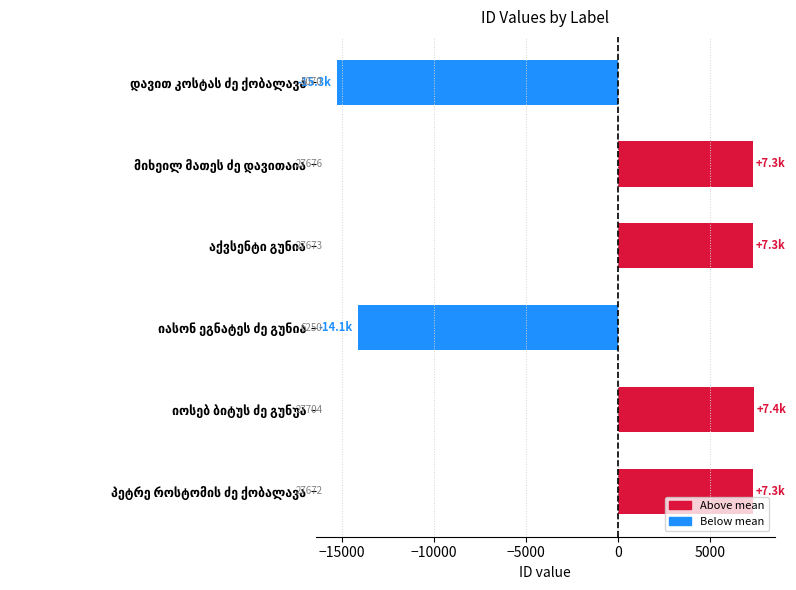

How many bars are there in total?

6